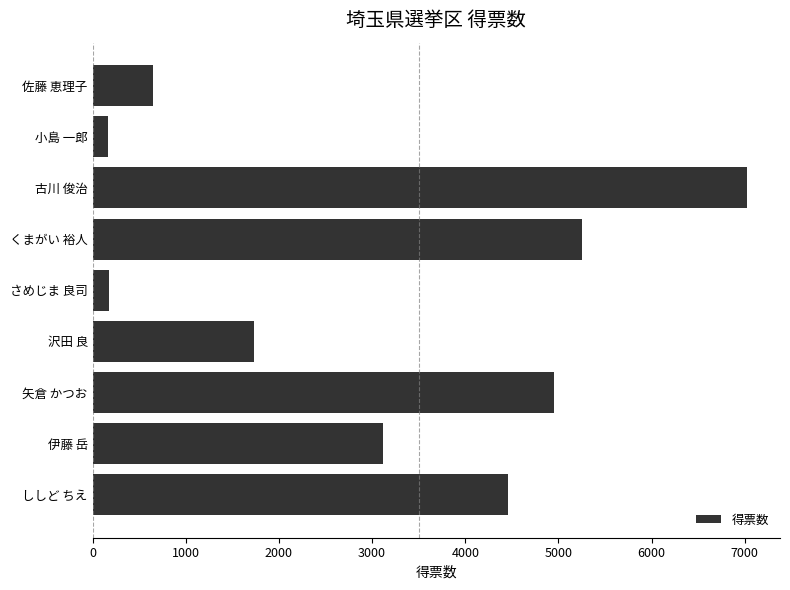

Where is the data nearest to the value 3594?

伊藤 岳